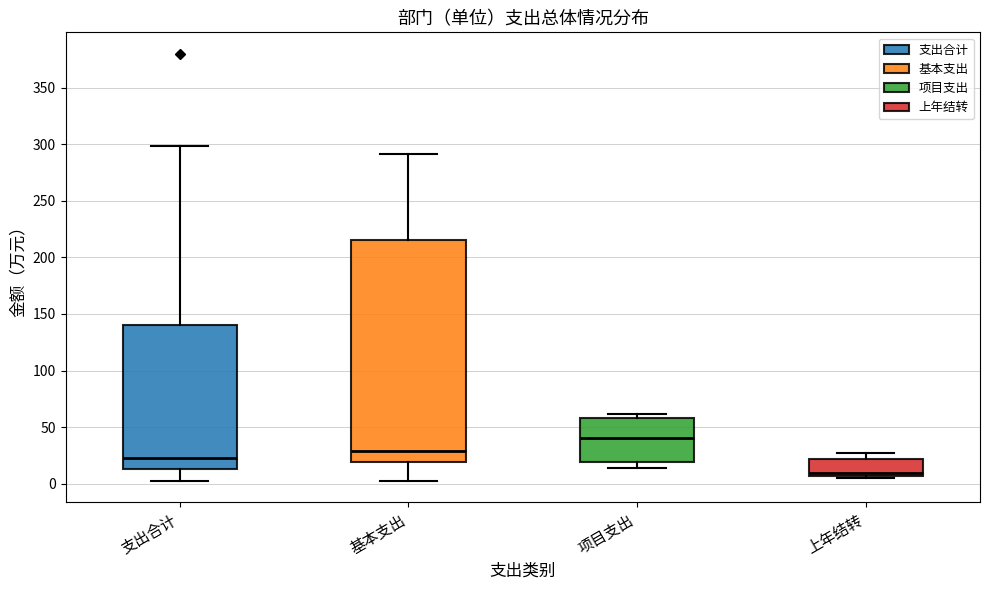

Where is the upper edge of the box for 上年结转 on the y-axis? The values are not printed on the chart, so give them approximately, as read against the axis.

20